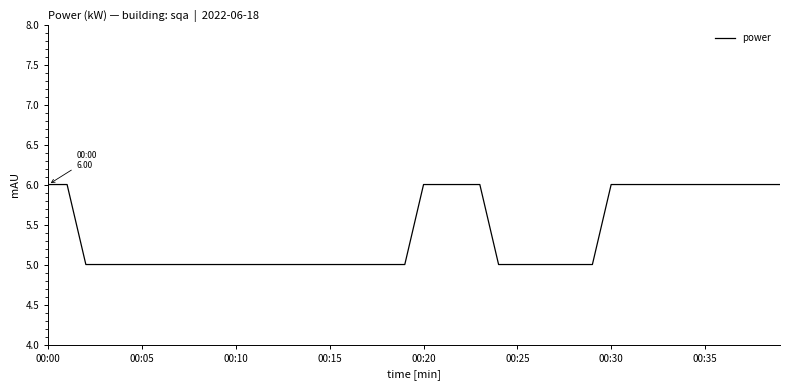

What is the maximum value shown in the chart?

6